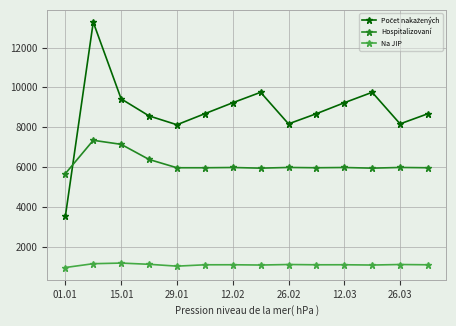

How many series are shown in this chart?

3